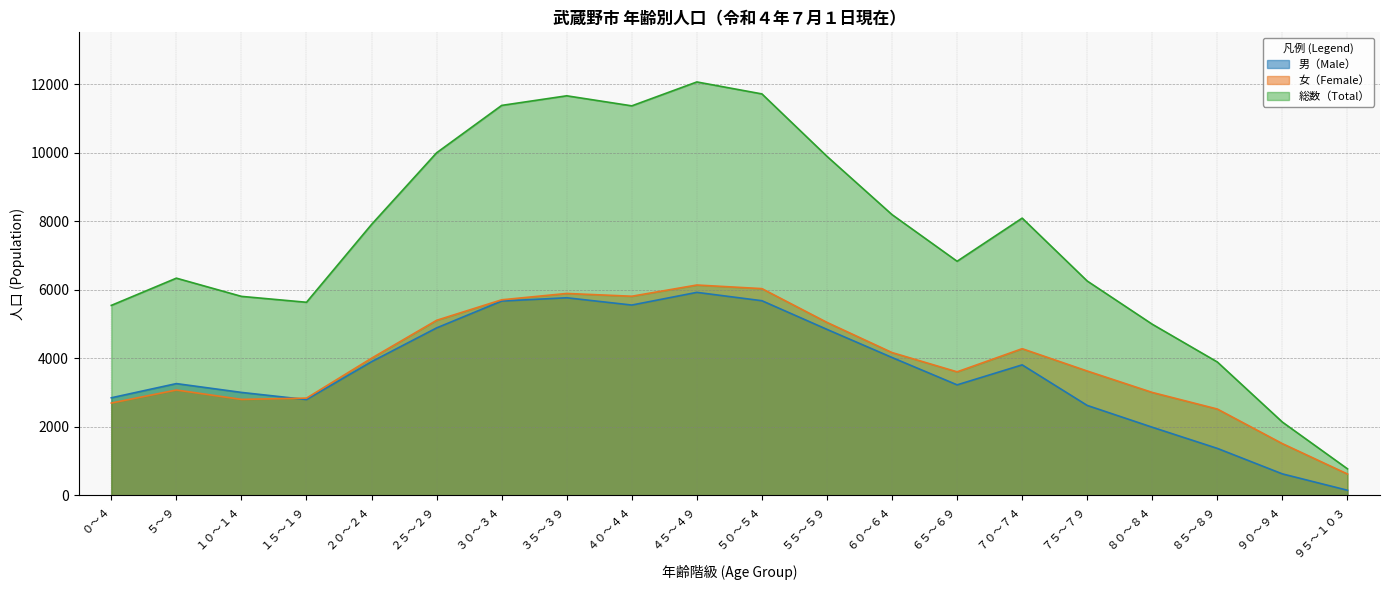

How many values in the 男（Male） series exceed 3808?

9